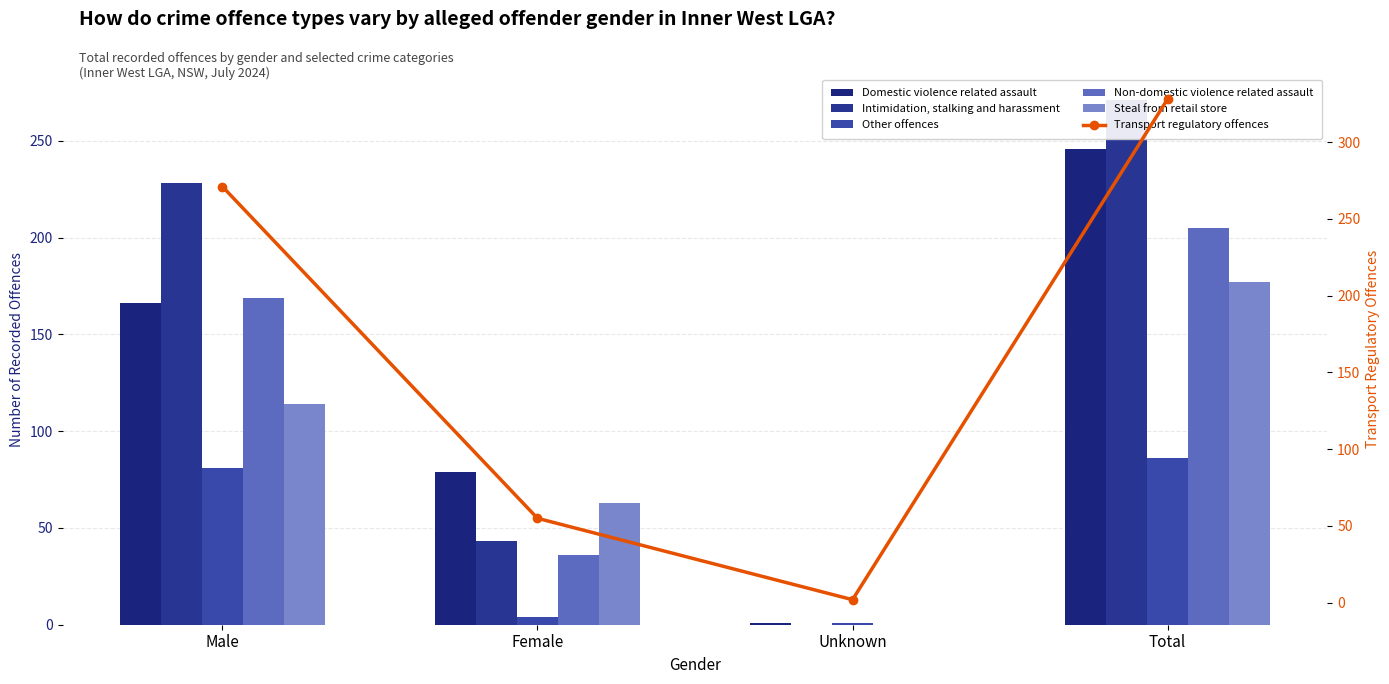

Which category has the highest value in the Intimidation, stalking and harassment series?

Total